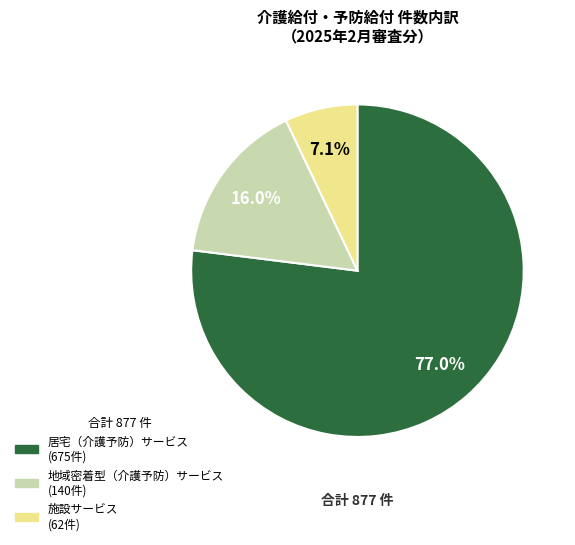

True or false: 居宅（介護予防）サービス accounts for 87% of the total.

False